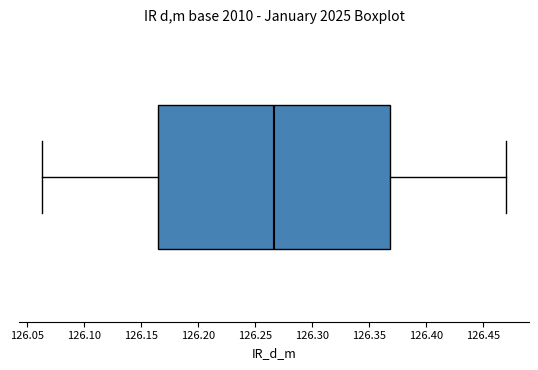

Where is the right edge of the box on the x-axis? The values are not printed on the chart, so give them approximately, as read against the axis.

126.370